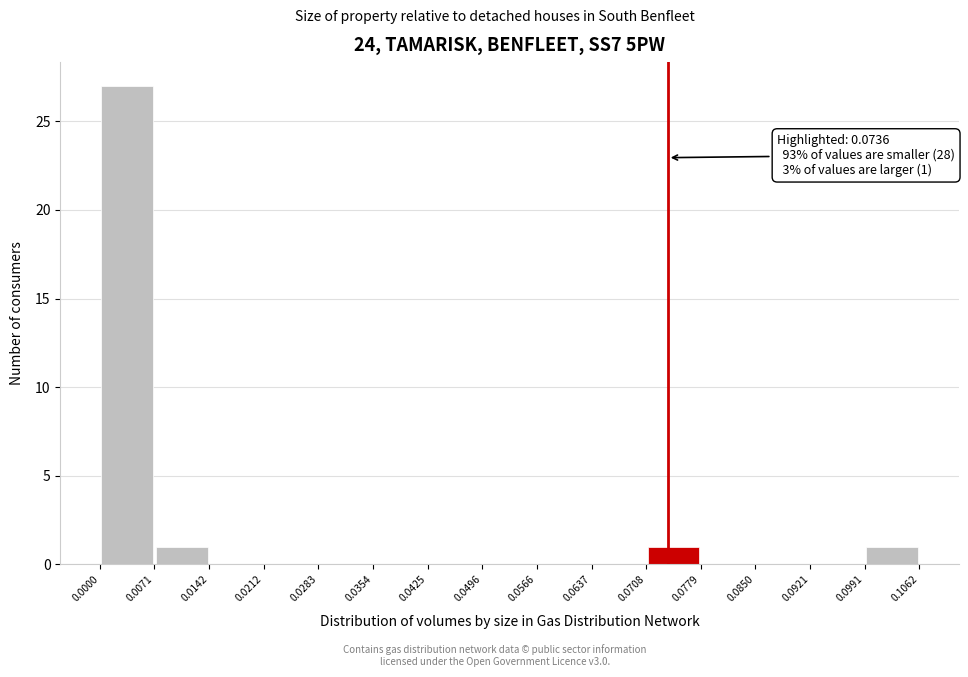

Which range on the x-axis has the tallest bar?

0.0000 to 0.0071